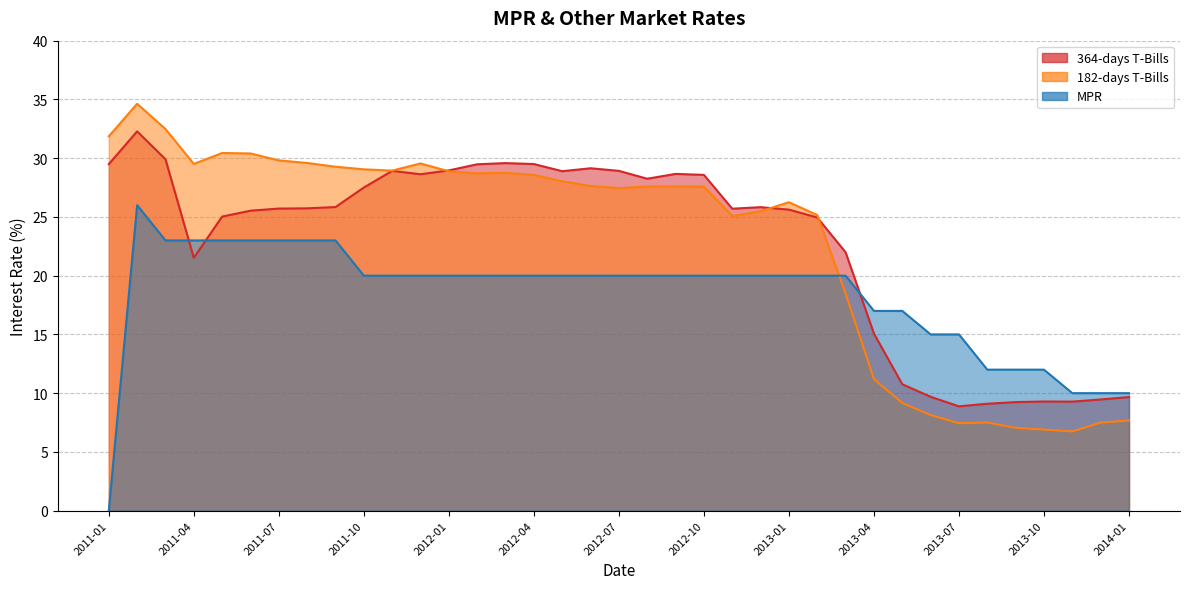

At how many categories does at least one series exceed 18?

27